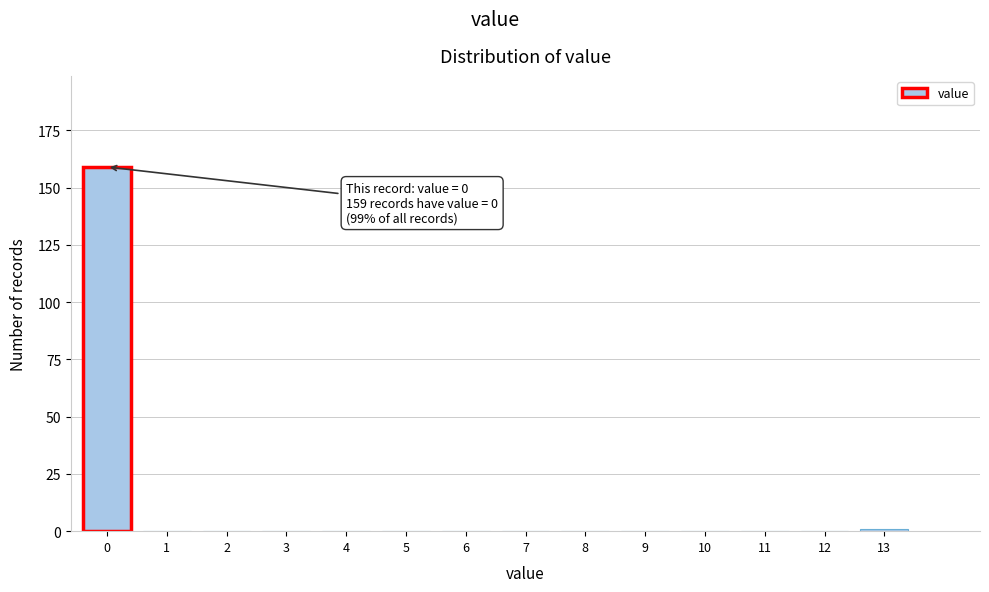

Reading right to left, what are all the values shown in this chart?

13=1	12=0	11=0	10=0	9=0	8=0	7=0	6=0	5=0	4=0	3=0	2=0	1=0	0=159